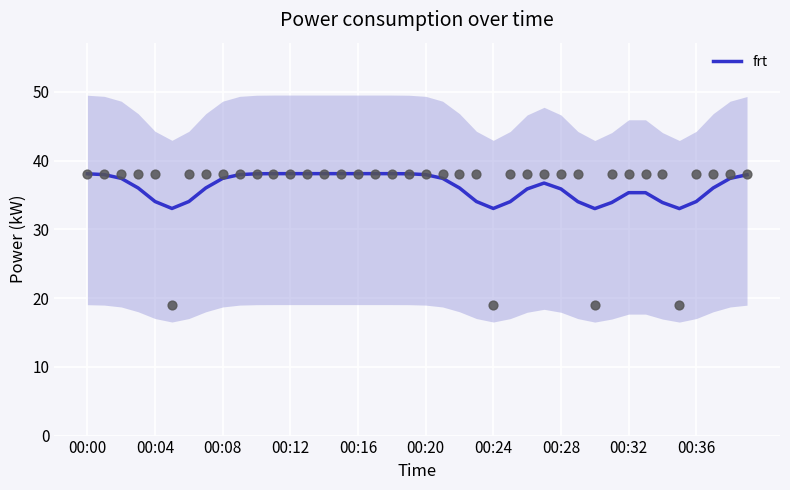

Is it true that frt equals 58.1 at 00:00?

False